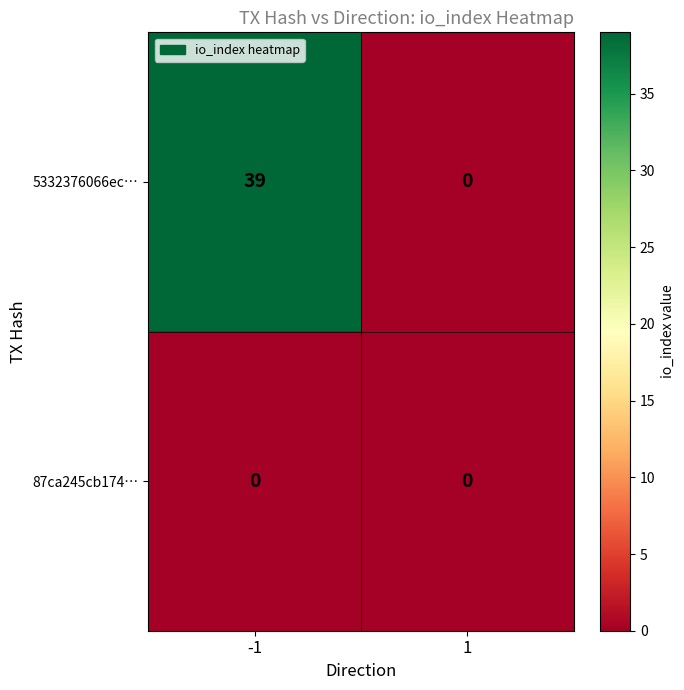

List the series in order of their overall mean, lowest first.

87ca245cb174…, 5332376066ec…